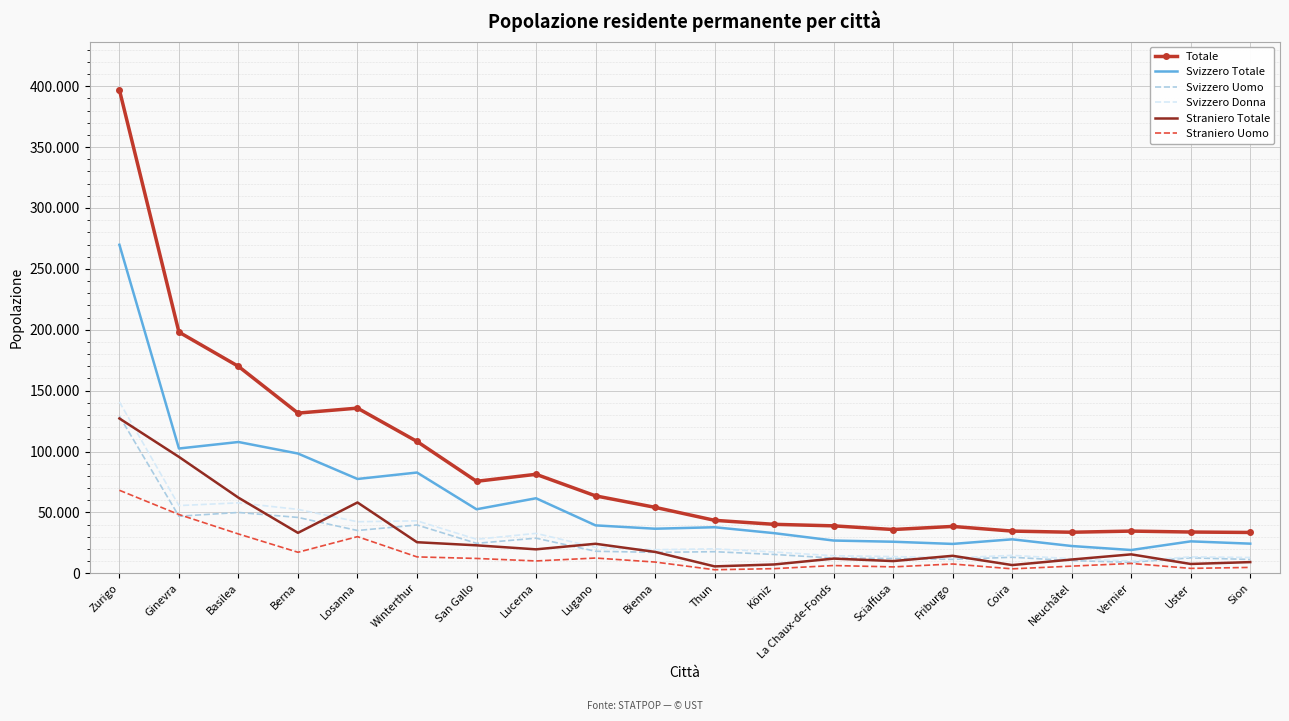

What is the value of the Straniero Uomo point at the 8th from the left?

10134